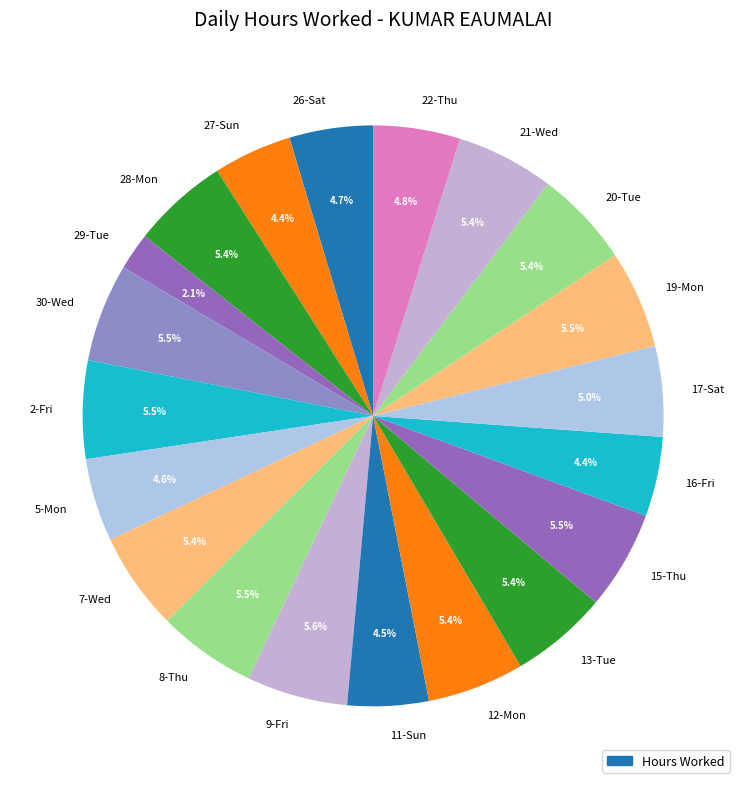

Count the number of slices in the pie.

20